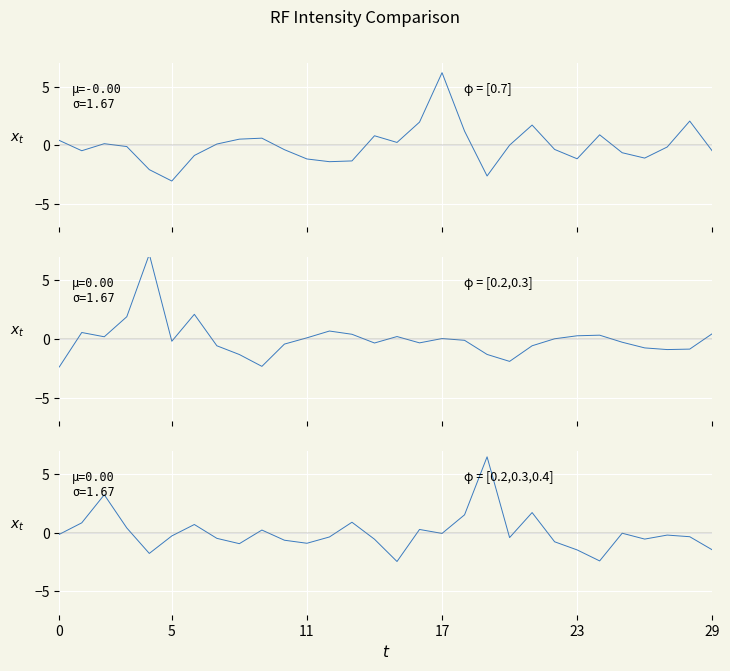

What is the difference between the maximum and minimum values in the φ = [0.7] series?

9.2